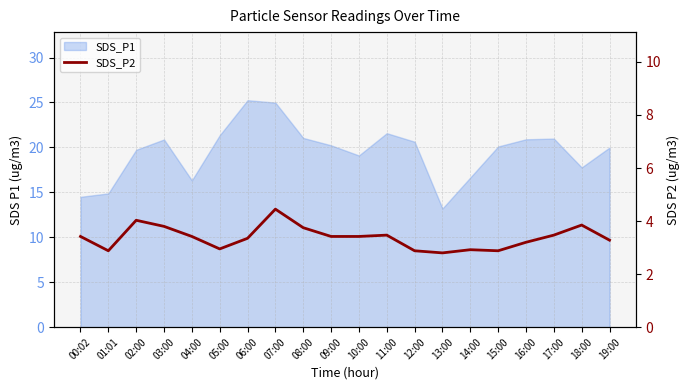

Where does the data first go above 3?

00:02